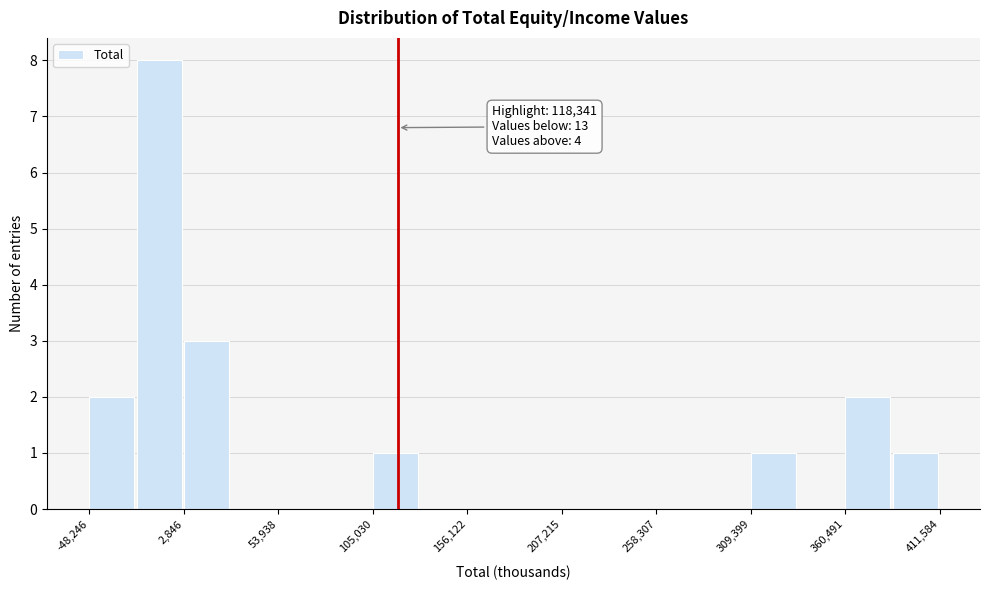

Read against the x-axis, roughly where is the centre of the tallest bar?

-10000